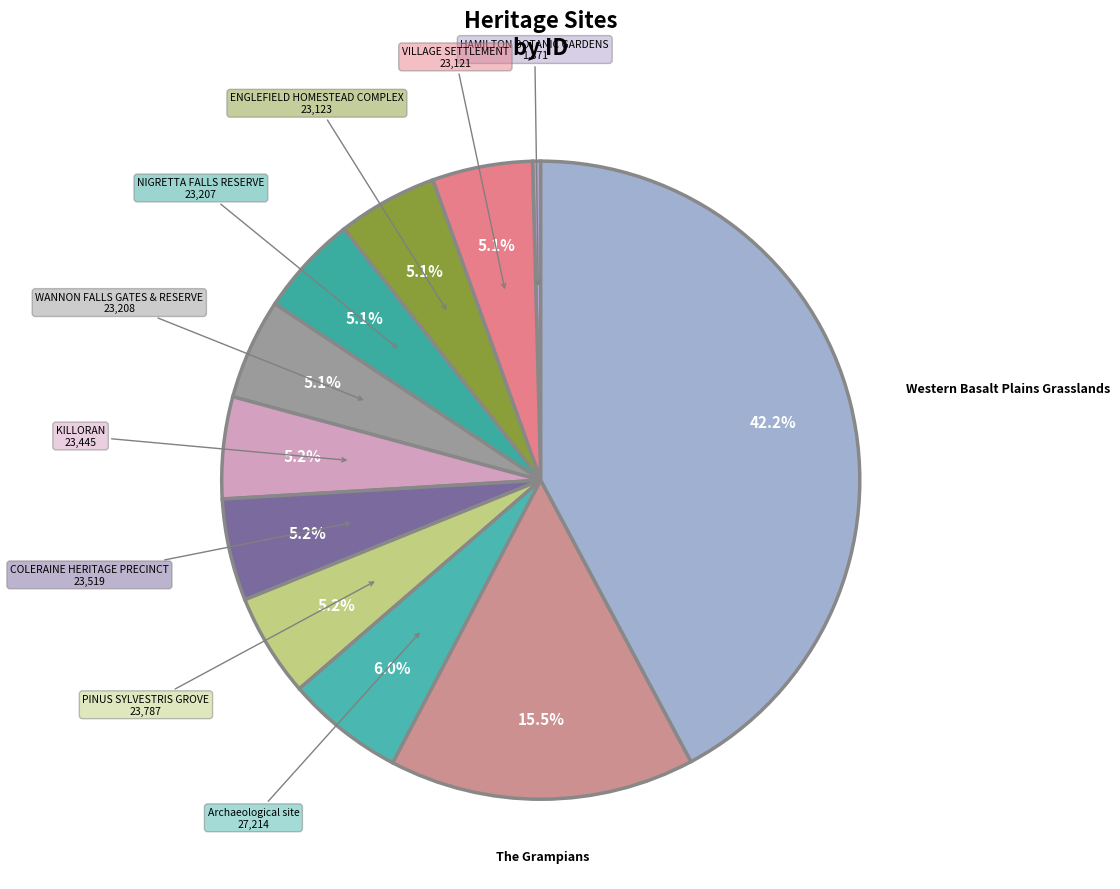

To the nearest percent, what is the combined percentage of HAMILTON BOTANIC GARDENS and VILLAGE SETTLEMENT?

5%